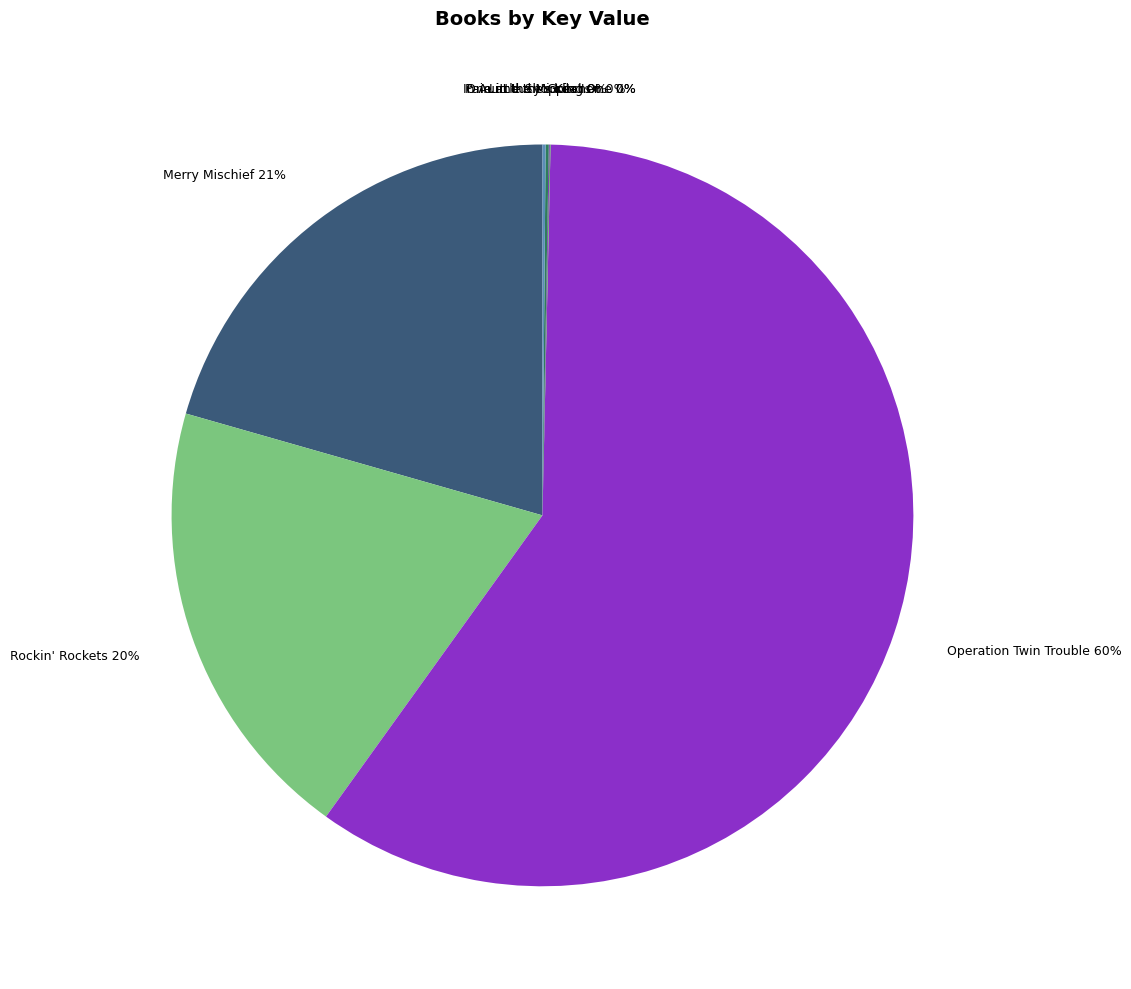

Does any single category account for the majority?

Yes